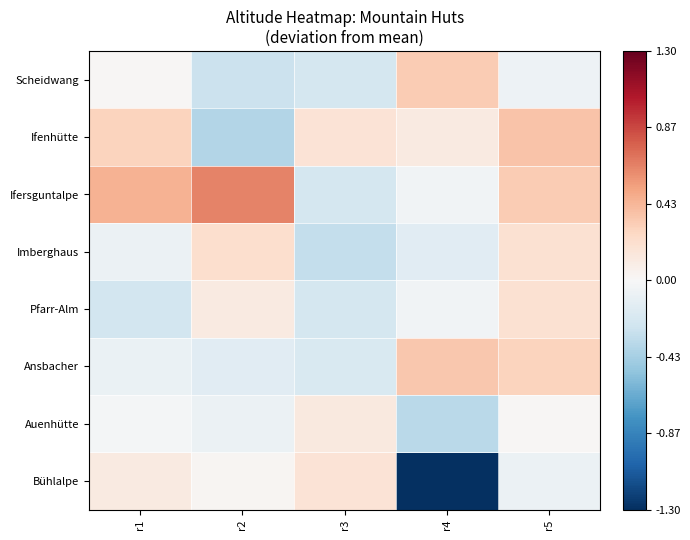

Reading left to right, what are all the values shown in this chart?

Scheidwang: r1=14.7	r2=-279.3	r3=-232.3	r4=331.7	r5=-62.3
Ifenhütte: r1=289.7	r2=-377.3	r3=175.7	r4=117.7	r5=375.7
Ifersguntalpe: r1=448.7	r2=646.7	r3=-227.3	r4=-42.3	r5=331.7
Imberghaus: r1=-77.3	r2=216.7	r3=-312.3	r4=-152.3	r5=195.7
Pfarr-Alm: r1=-242.3	r2=117.7	r3=-232.3	r4=-42.3	r5=197.7
Ansbacher: r1=-84.3	r2=-152.3	r3=-202.3	r4=347.7	r5=289.7
Auenhütte: r1=-27.3	r2=-78.3	r3=127.7	r4=-352.3	r5=14.7
Bühlalpe: r1=119.7	r2=23.7	r3=174.7	r4=-1302.3	r5=-77.3